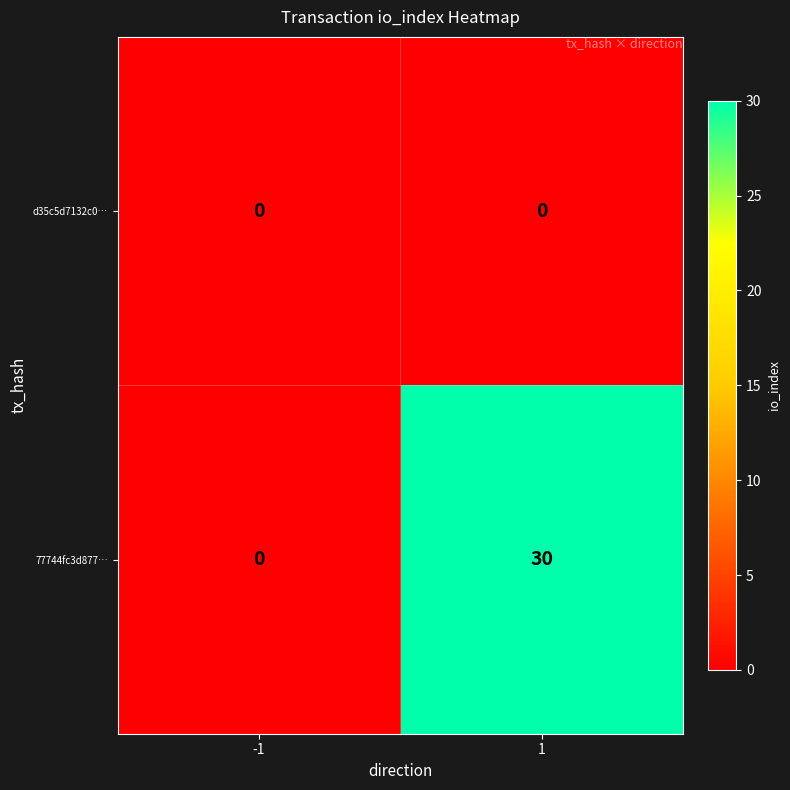

Is it true that 77744fc3d877… equals 44 at 1?

False